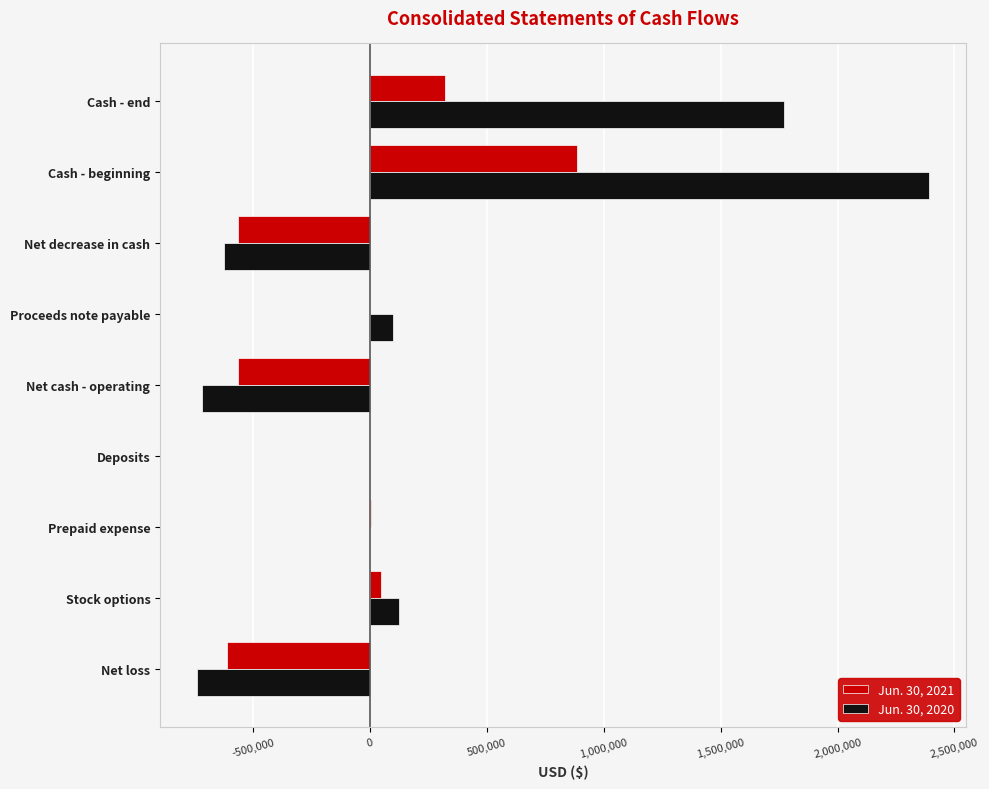

What is the sum of all Jun. 30, 2021 values?

-482530